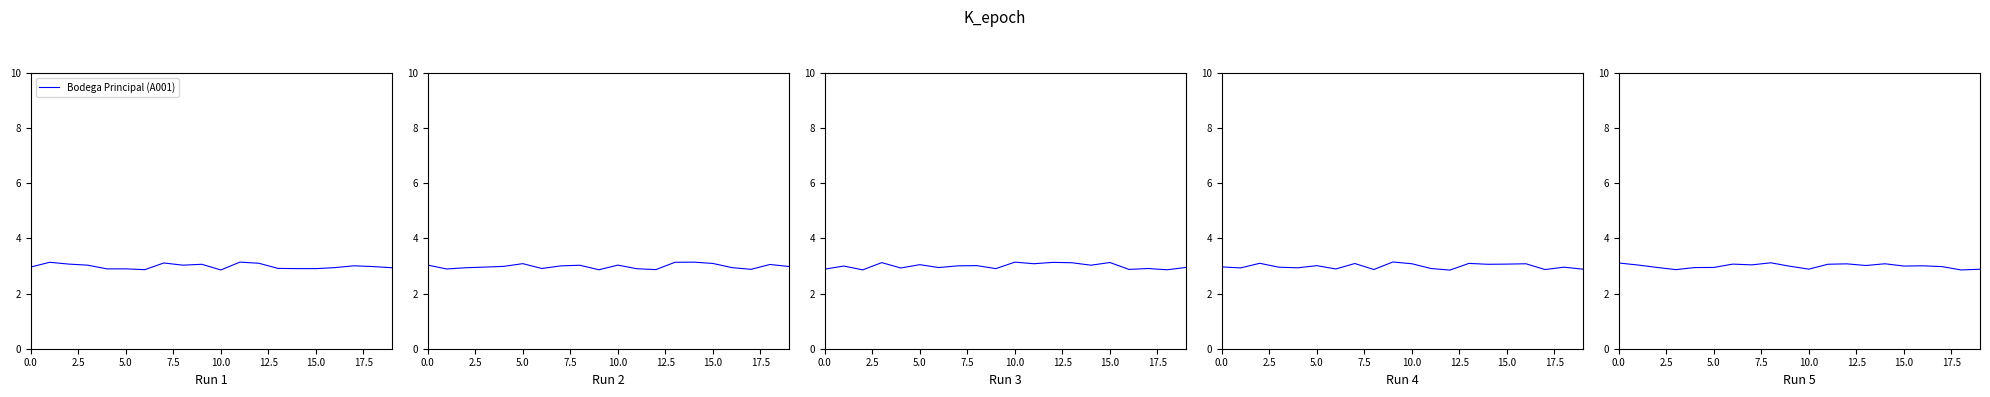

Is this an area chart (filled region under the line)?

No